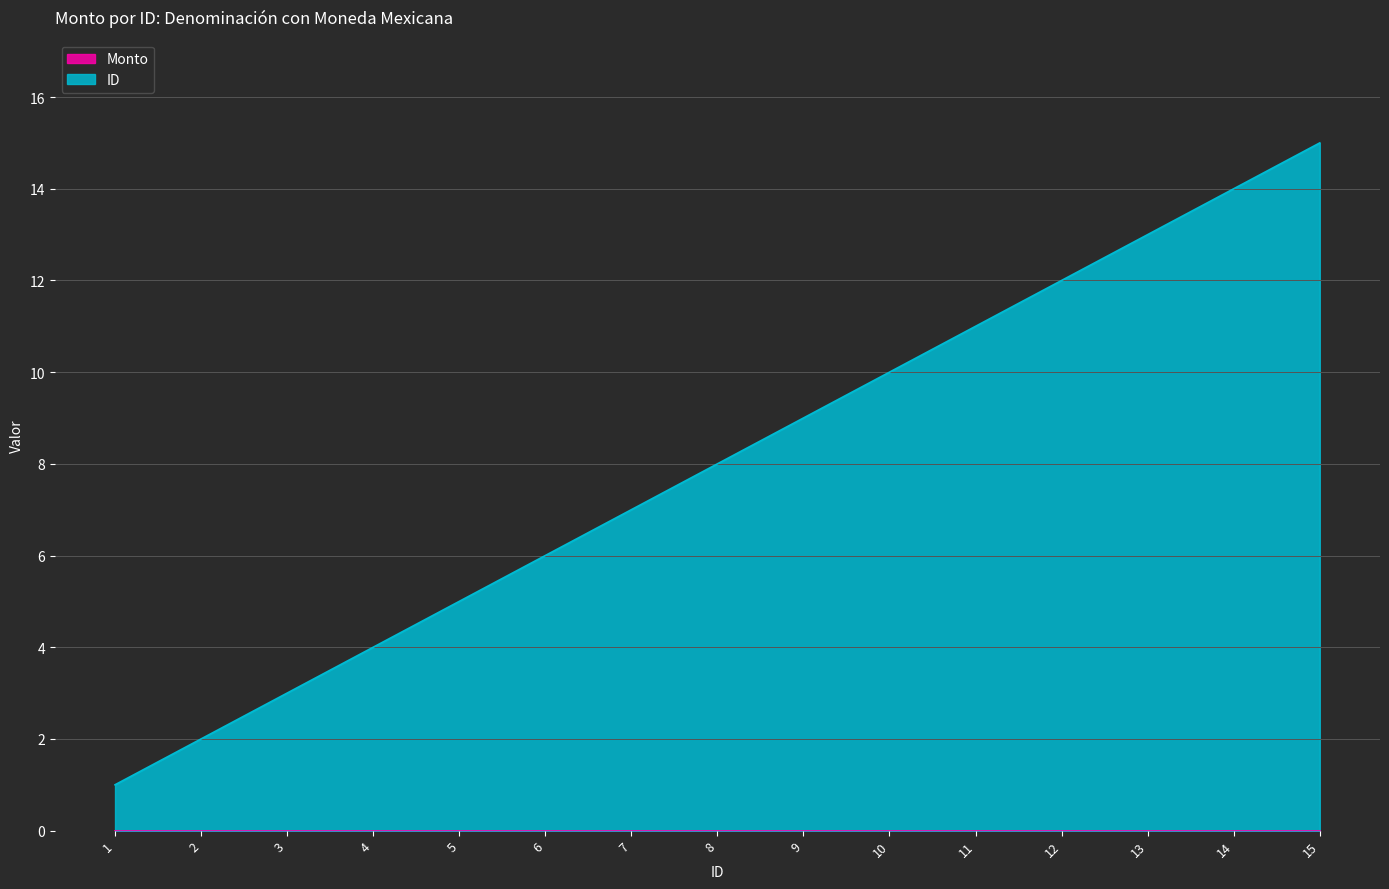

What is the maximum value shown in the chart?

15